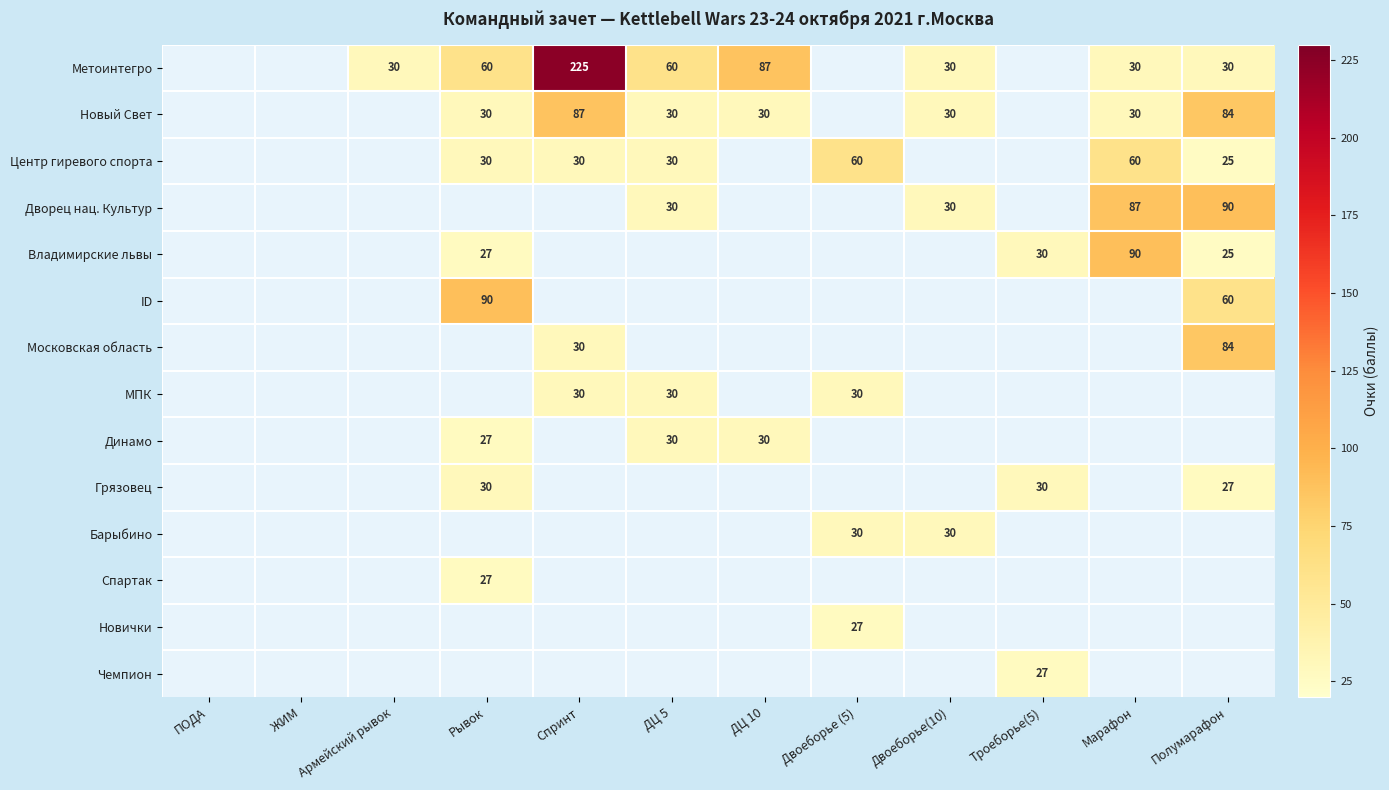

True or false: Метоинтегро has a value of 335 at Спринт.

False